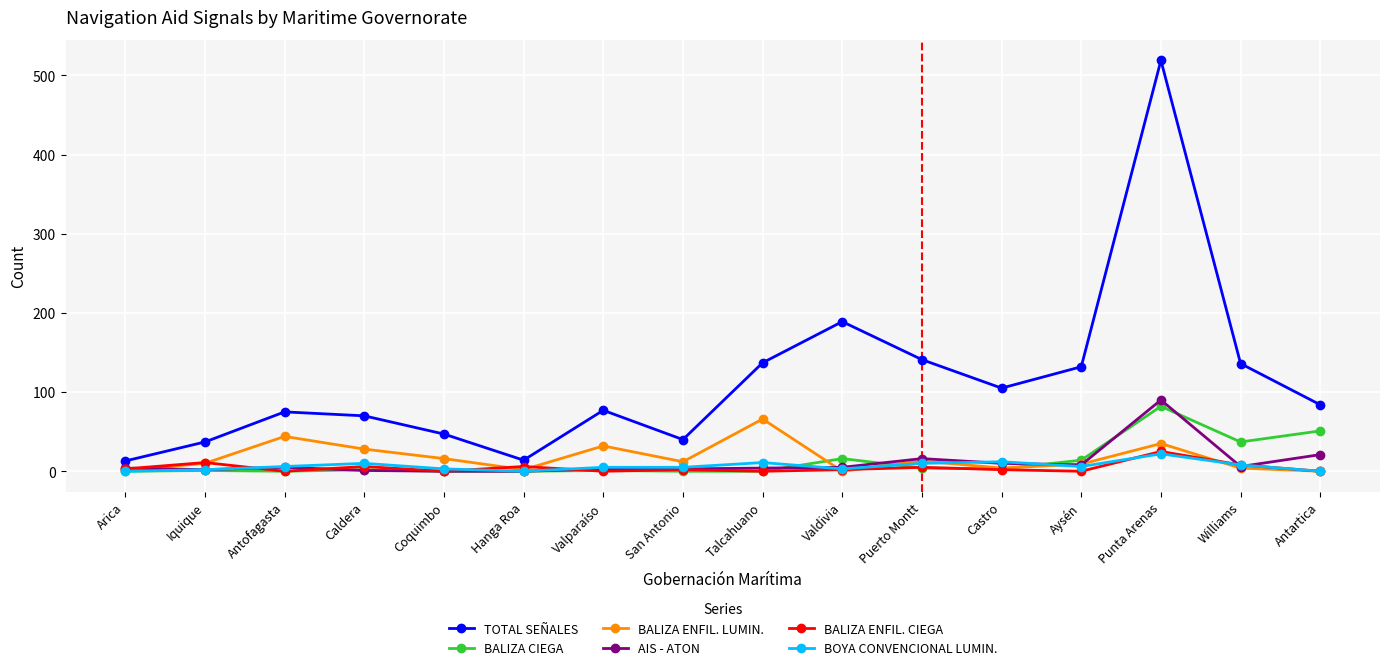

What is the label of the 2nd point from the left?

Iquique